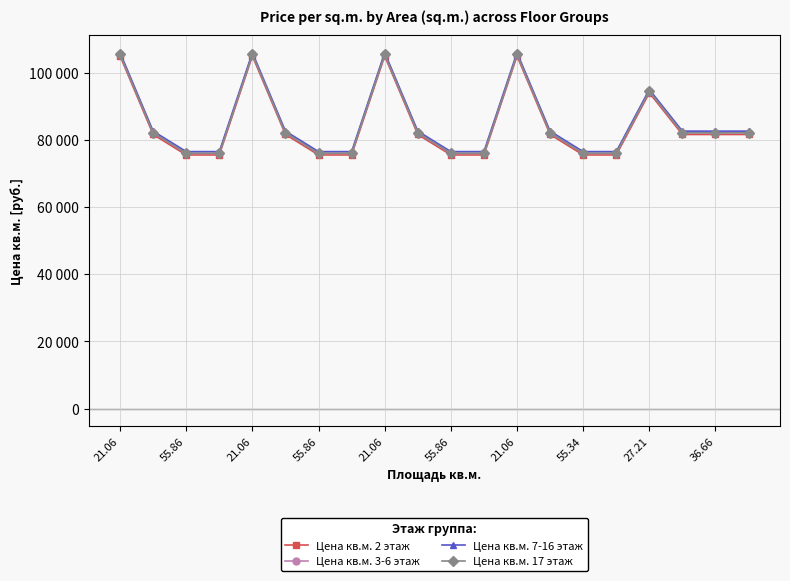

What is the sum of all Цена кв.м. 17 этаж values?

1700200